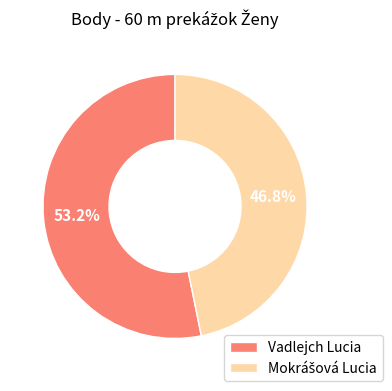

What is the majority slice?

Vadlejch Lucia